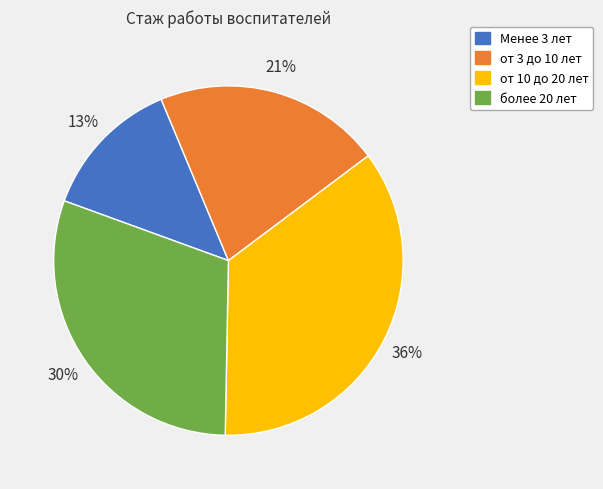

Does от 3 до 10 лет account for over 50% of the chart?

No